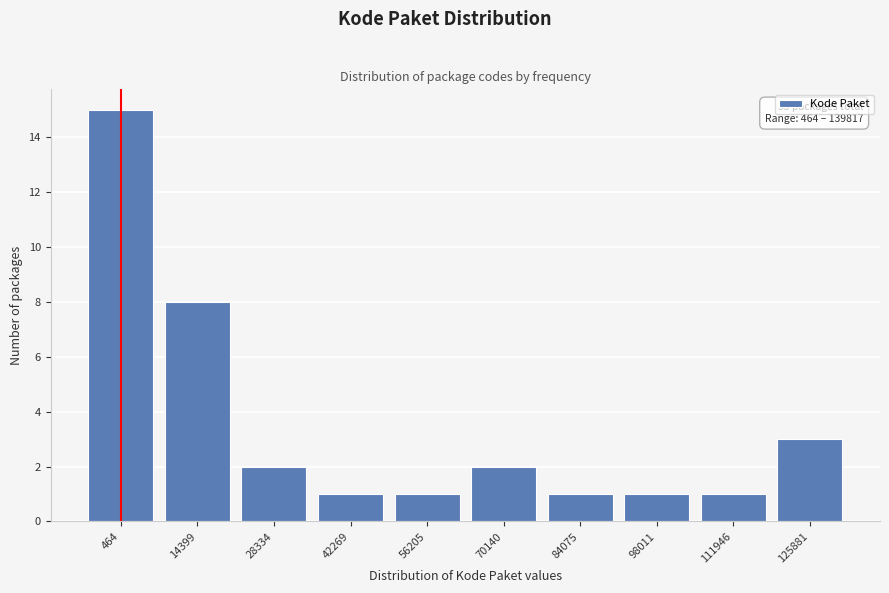

Reading left to right, what are all the values shown in this chart?

464=15	14399=8	28334=2	42269=1	56205=1	70140=2	84075=1	98011=1	111946=1	125881=3